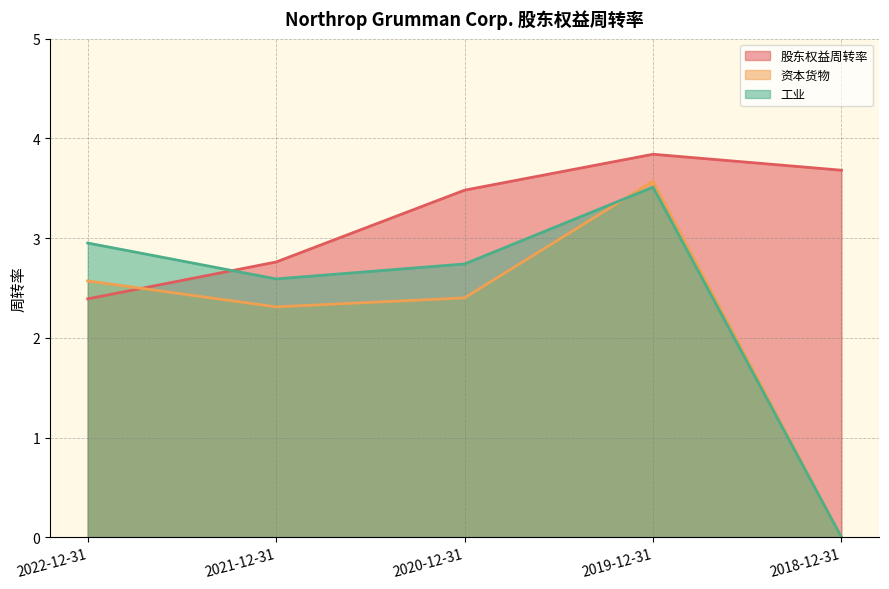

Does the chart display data point markers on the line(s)?

No